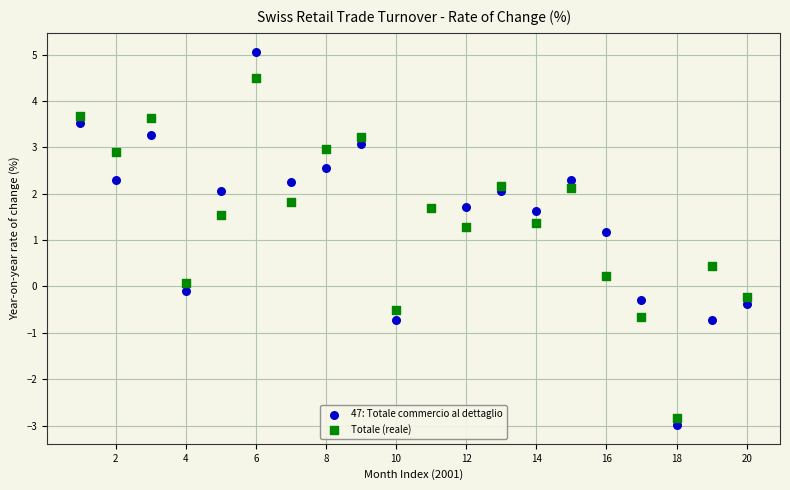

In the 47: Totale commercio al dettaglio series, what Y value is closest to 1?

1.2